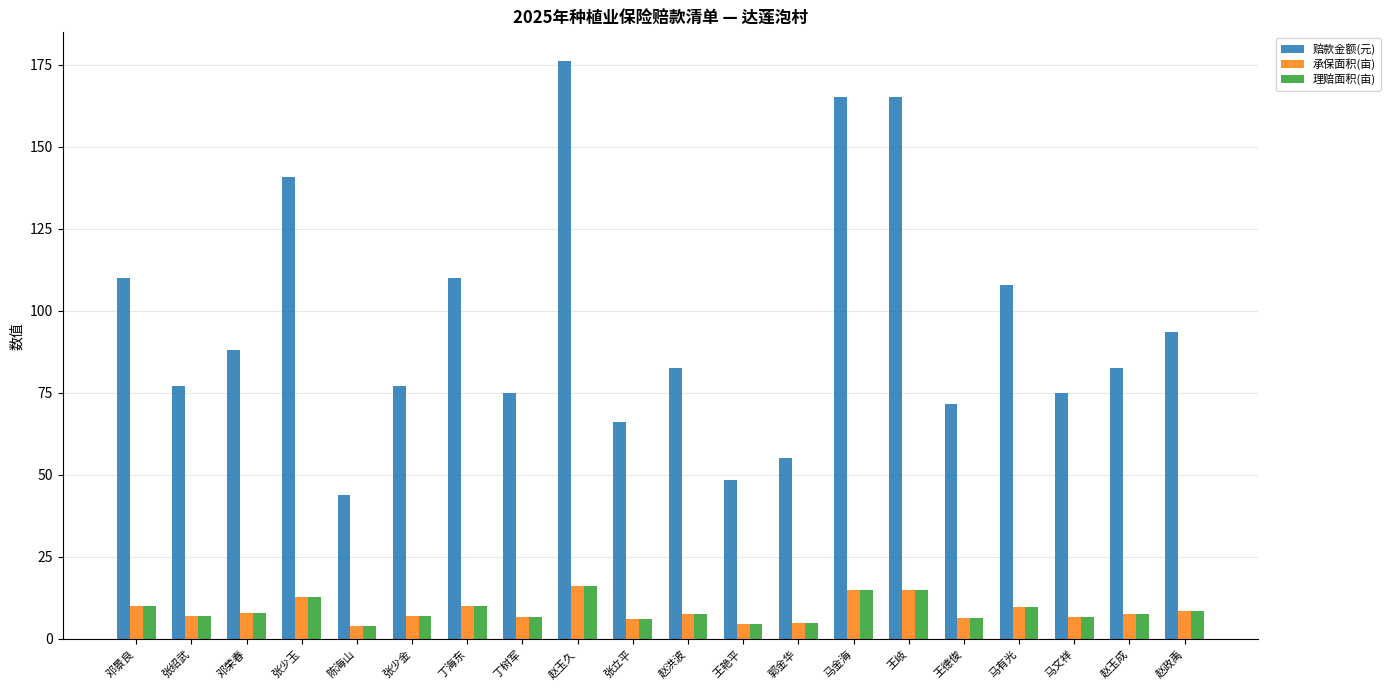

Where does the 承保面积(亩) series first go above 7?

邓景良